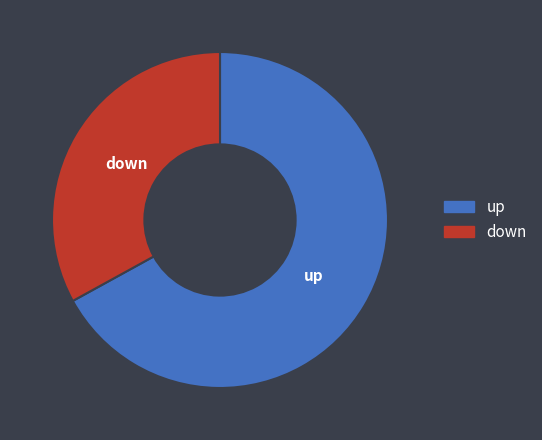

The down slice represents 33% of the pie. True or false?

True